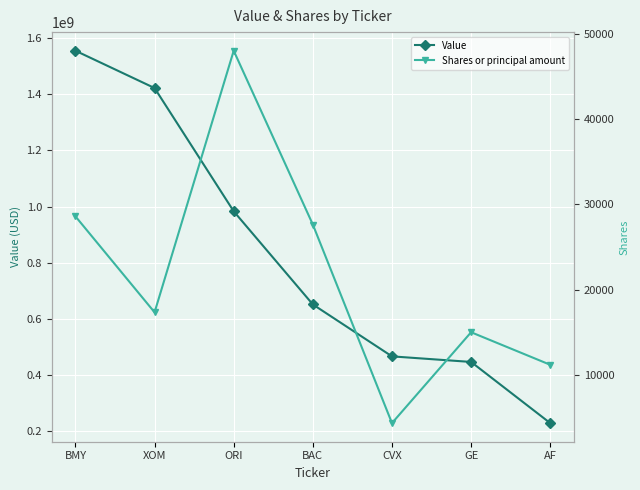

Between ORI and AF, which series saw the biggest shift?

Value